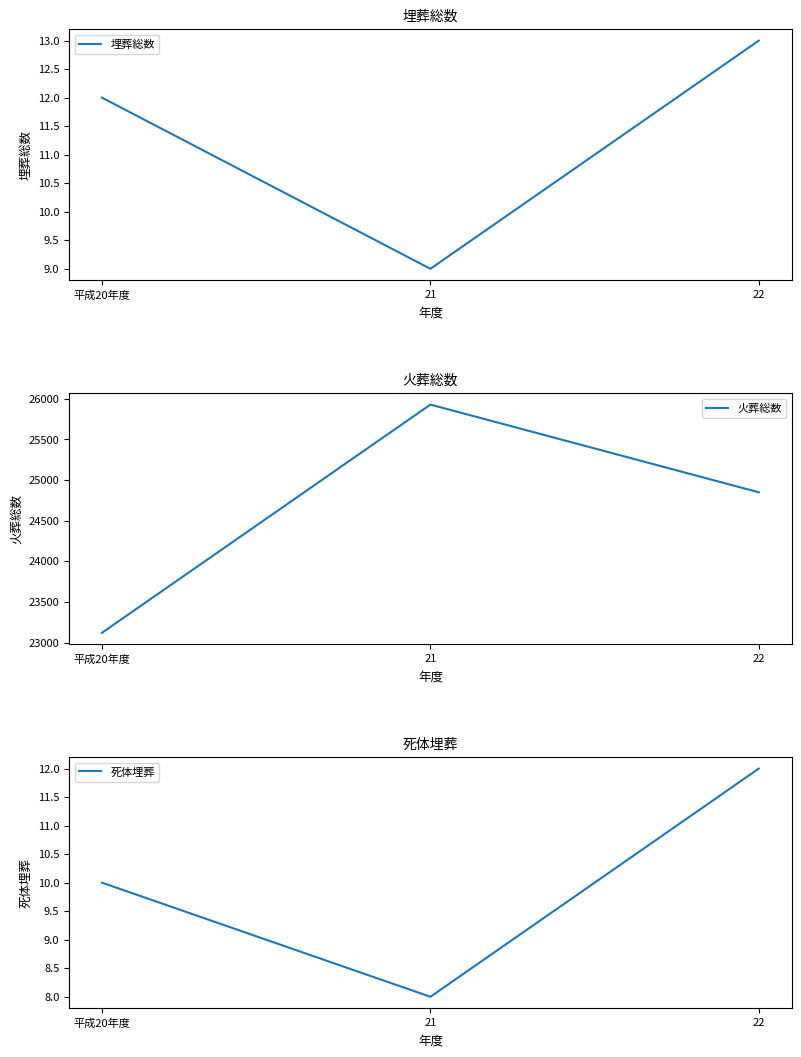

True or false: 死体埋葬 has a value of 8 at 21.

True